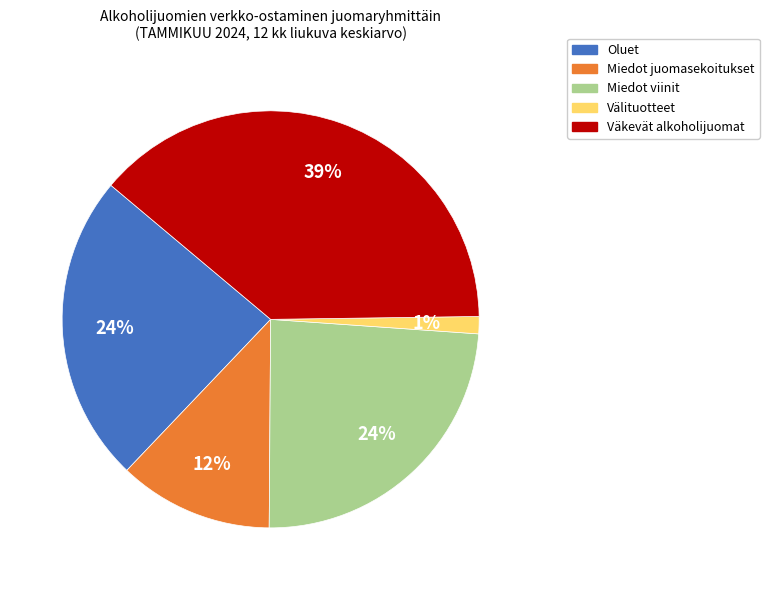

Between Miedot juomasekoitukset and Miedot viinit, which is larger?

Miedot viinit